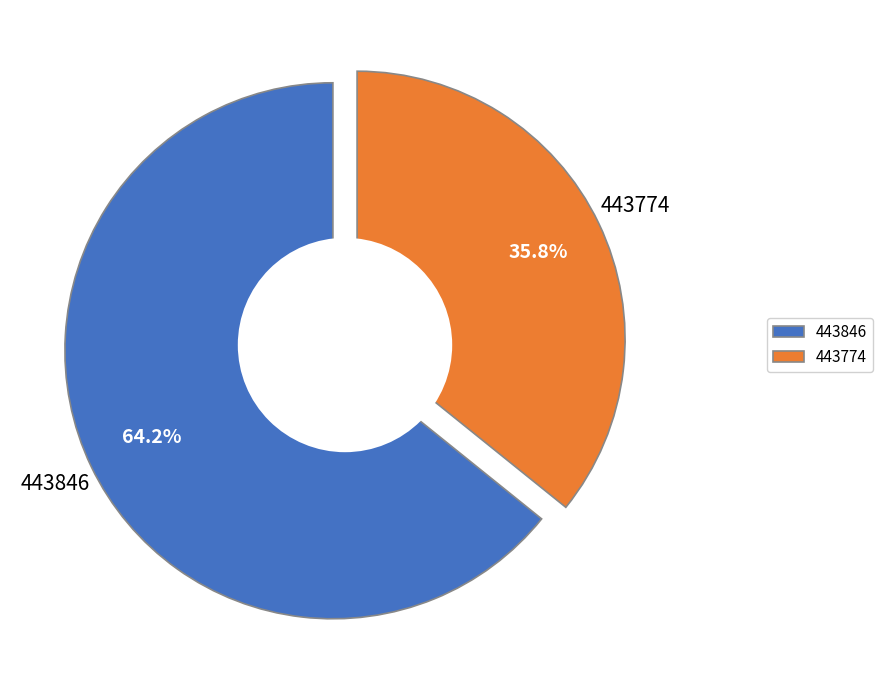

What portion of the pie excludes 443774?

64.2%